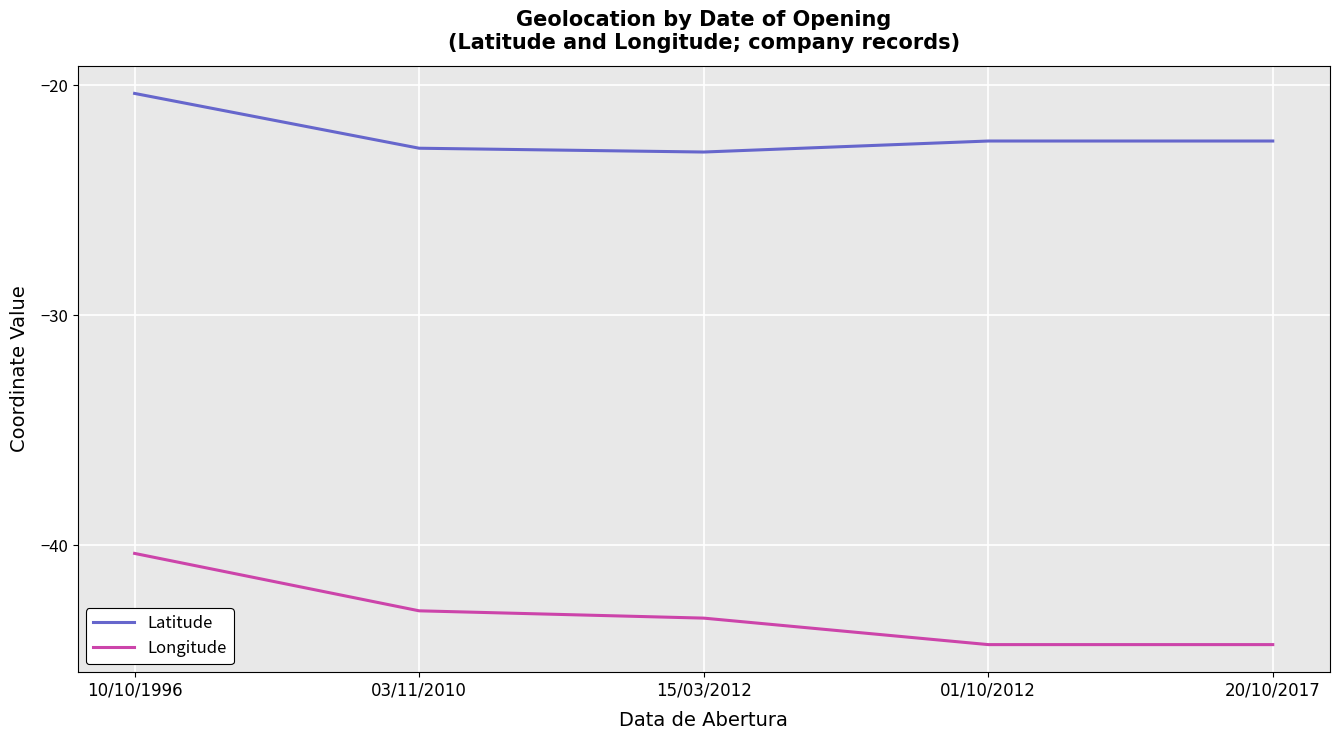

What is the spread (max minus min) of values at 20/10/2017?

21.9